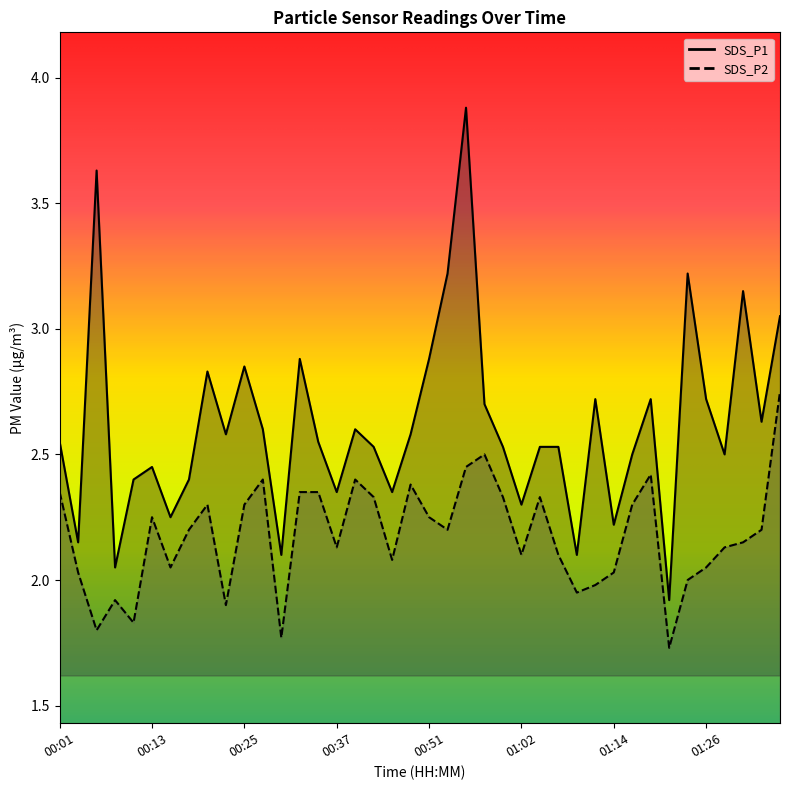

Where is the first local maximum for SDS_P2?

00:08